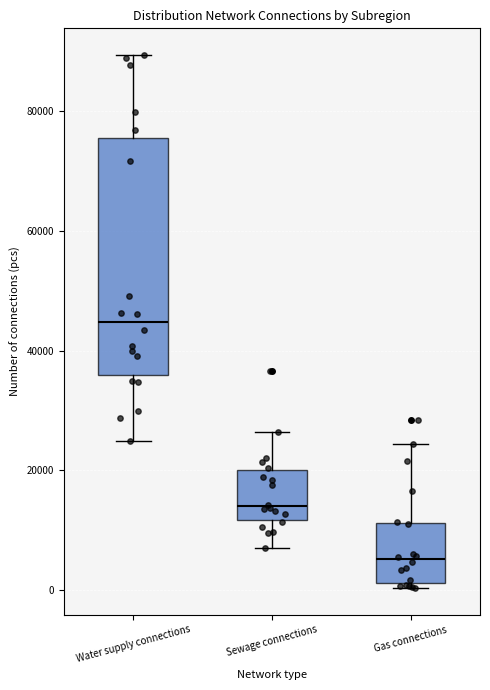

Reading left to right, read every box against the y-axis: the position of its median line, the range the box covers, and the ends of its whiskers. The values are not printed on the chart, so give them approximately, as read against the axis.

Water supply connections: median 44000, box 36000 to 76000, whiskers 24000 to 90000
Sewage connections: median 14000, box 12000 to 20000, whiskers 8000 to 26000
Gas connections: median 6000, box 2000 to 12000, whiskers 0 to 24000